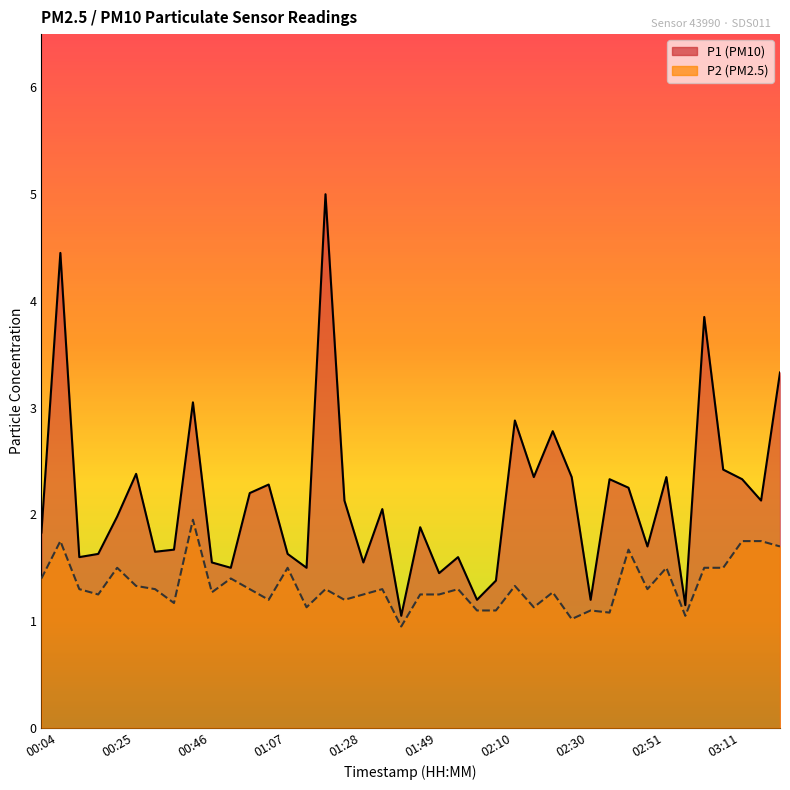

True or false: P1 line and P2 line cross at least once.

False